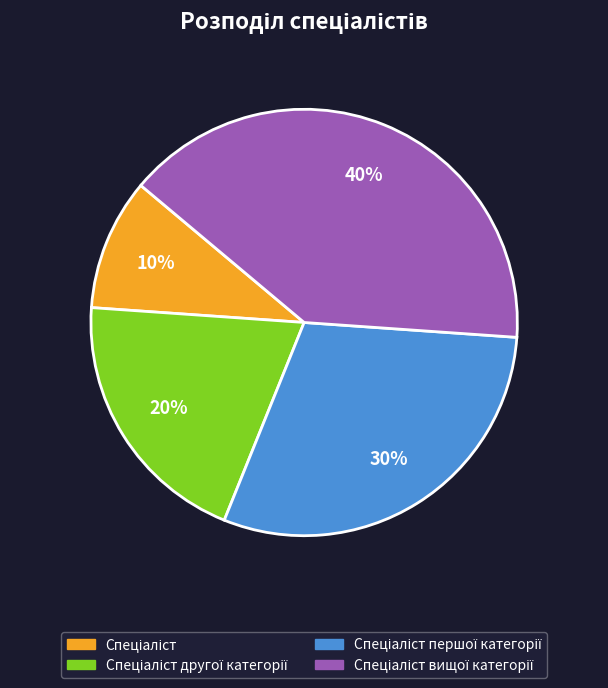

Count the number of slices in the pie.

4